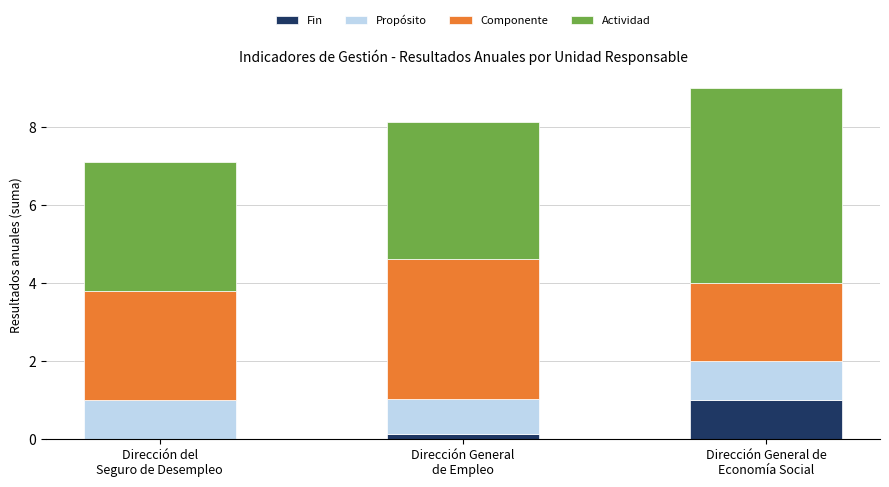

What is the highest value of the Fin series?

1.0